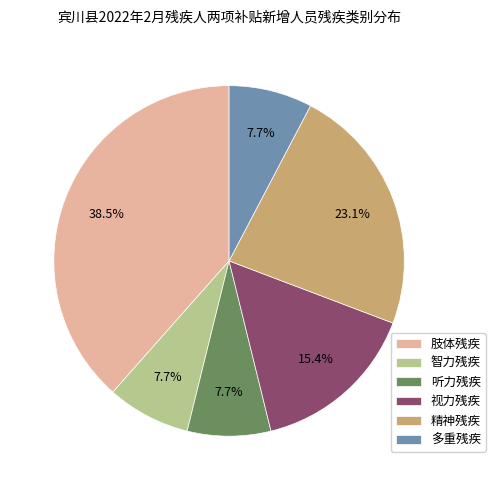

Is it true that 精神残疾 is 37% of the pie?

False